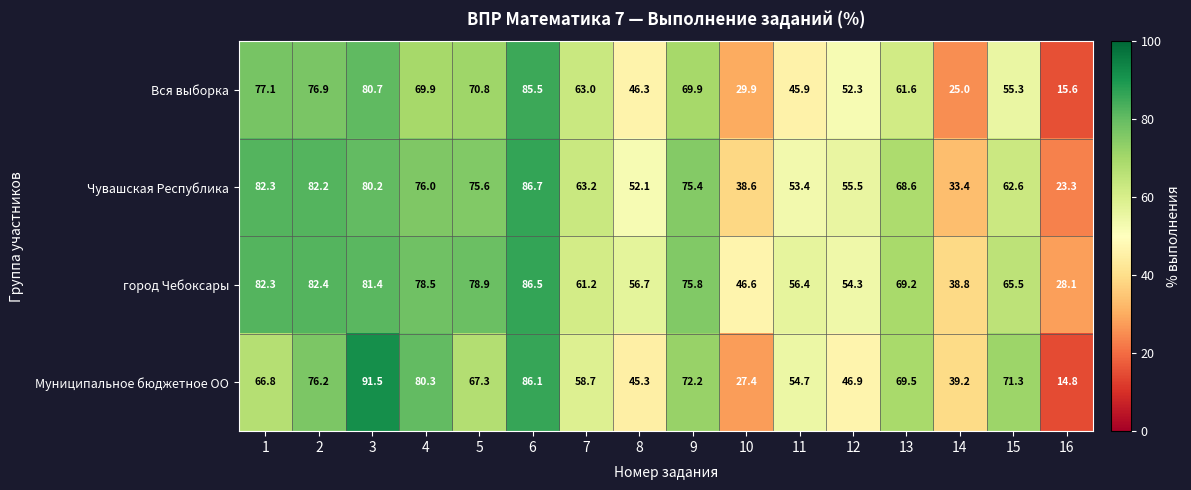

What is the difference between the maximum and minimum values in the Чувашская Республика series?

63.4